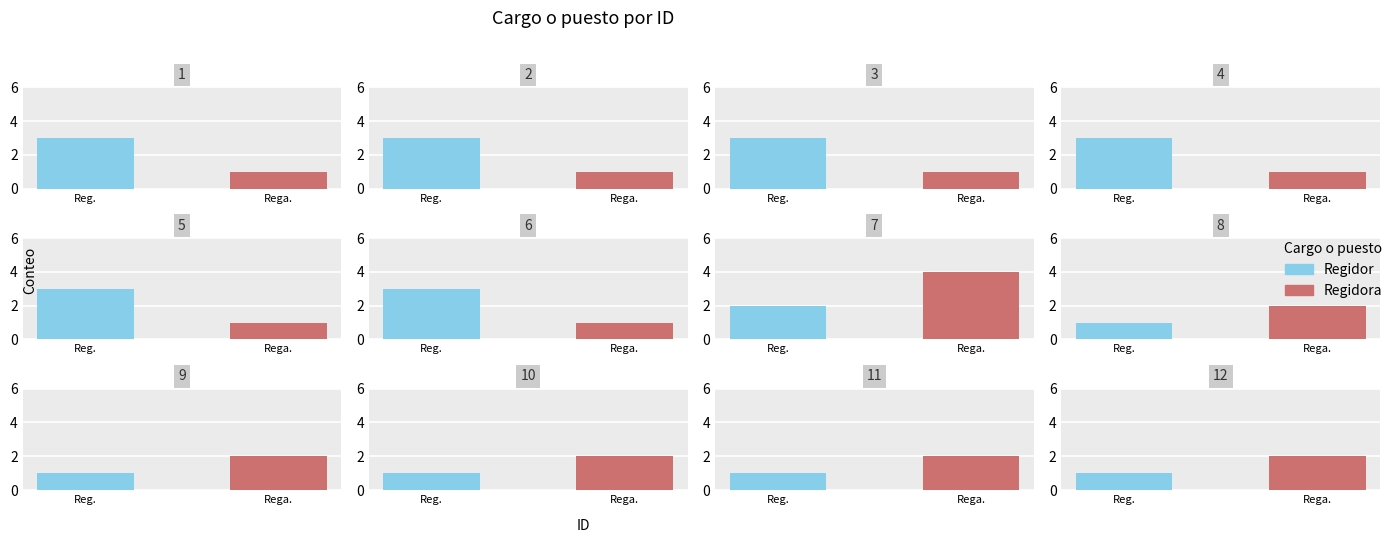

List the labels in order of Regidor value, smallest first.

8, 9, 10, 11, 12, 7, 1, 2, 3, 4, 5, 6